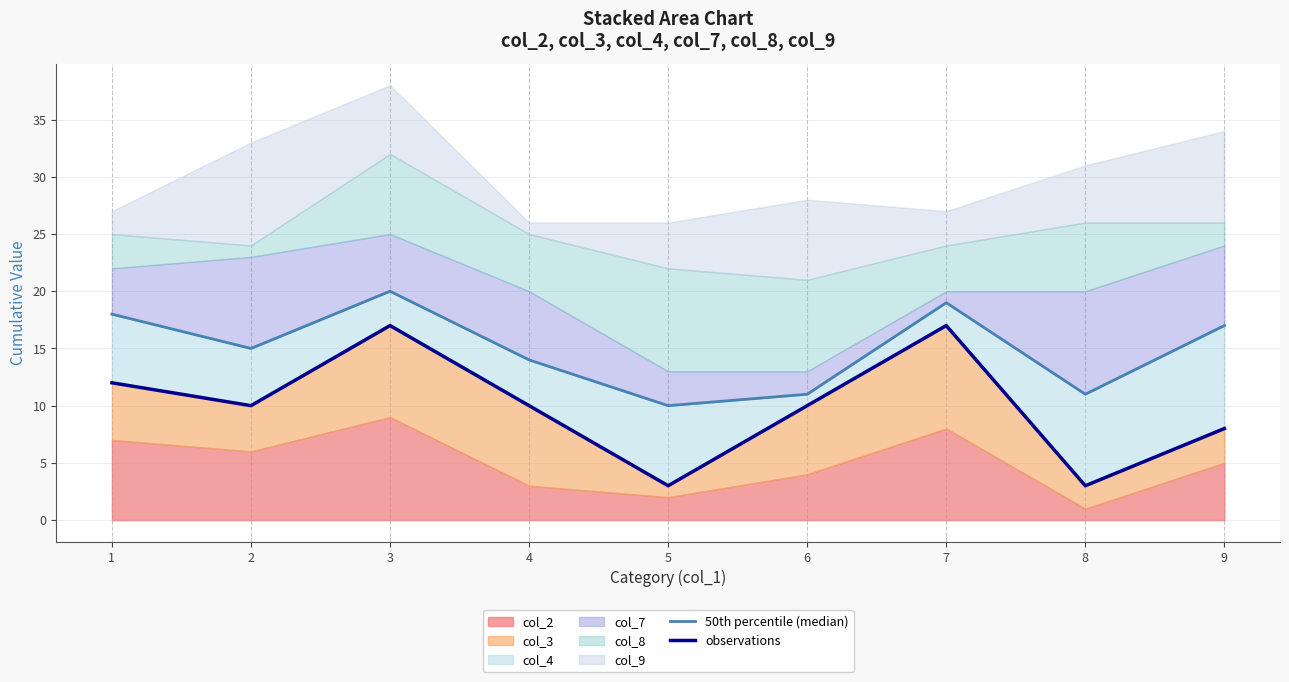

In observations, how many points are higher than both neighbors (excluding endpoints)?

2